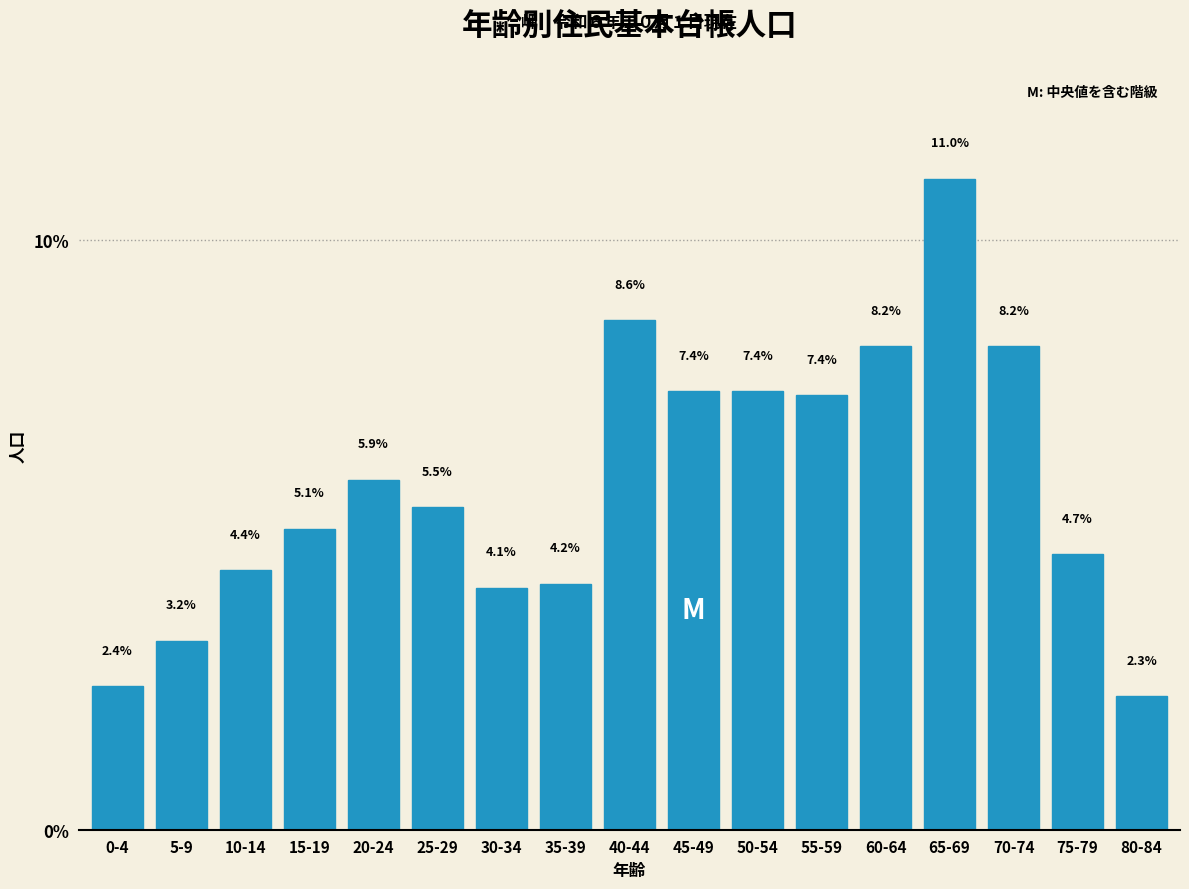

Reading left to right, what are all the values shown in this chart?

2.4	3.2	4.4	5.1	5.9	5.5	4.1	4.2	8.6	7.4	7.4	7.4	8.2	11.0	8.2	4.7	2.3